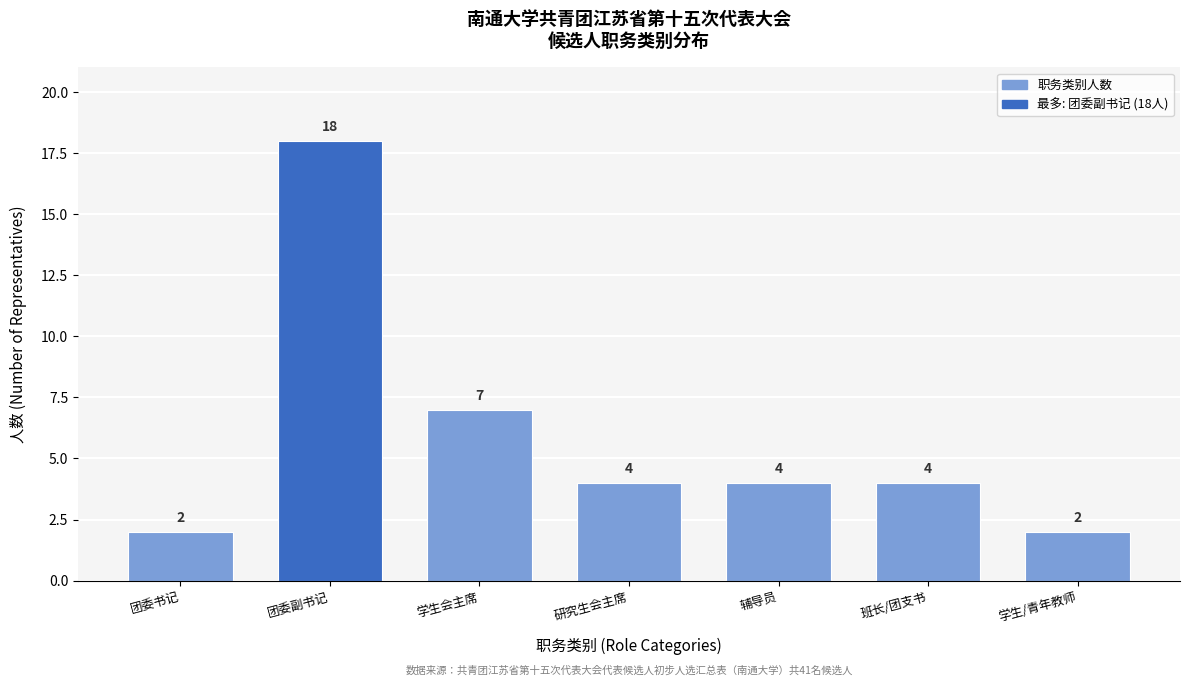

Reading left to right, list all the values displayed in this chart.

团委书记=2	团委副书记=18	学生会主席=7	研究生会主席=4	辅导员=4	班长/团支书=4	学生/青年教师=2